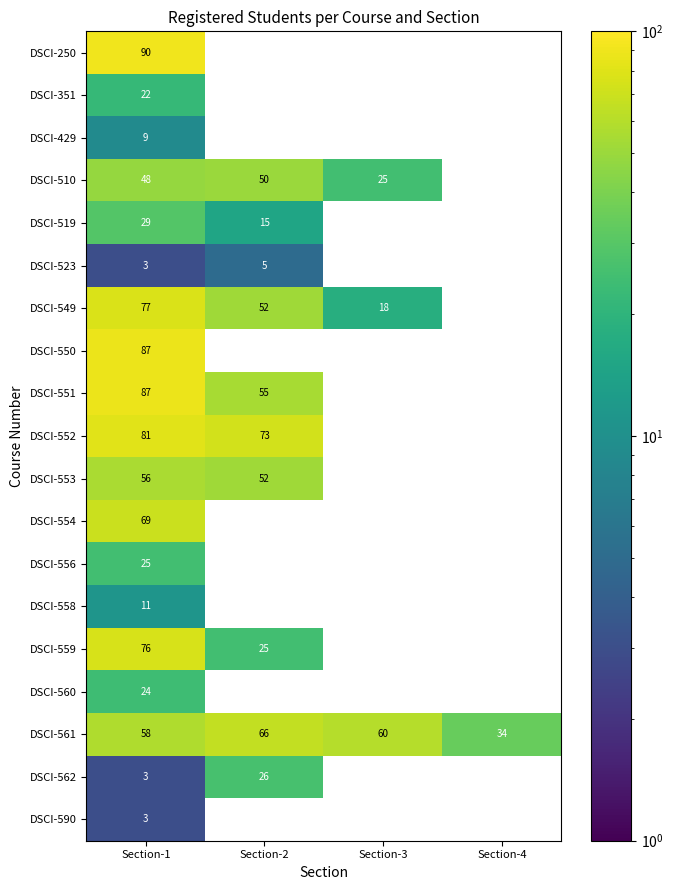

The DSCI-551 series shows 55 at Section-2. True or false?

True